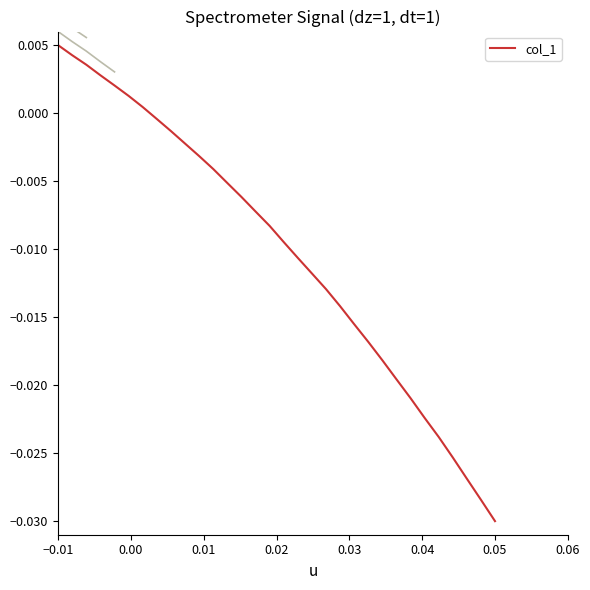

At which category does the chart reach its peak across all series?

−0.01